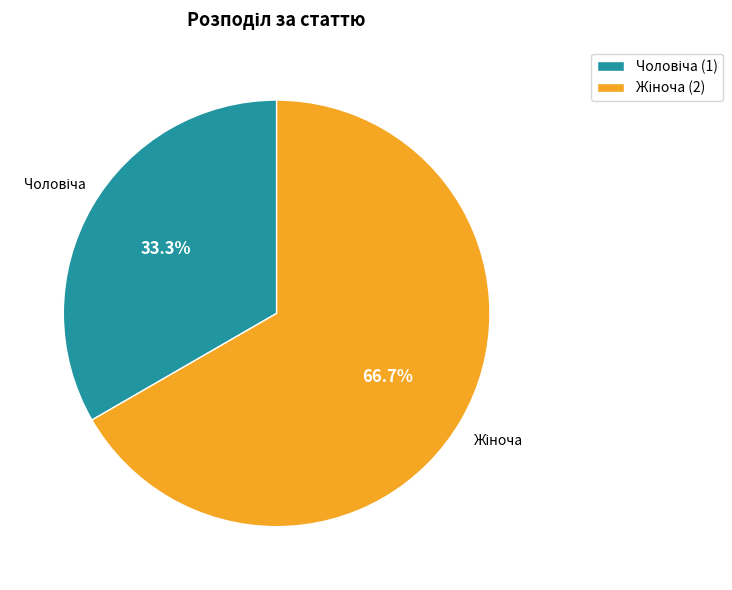

Is there a majority slice in this chart?

Yes